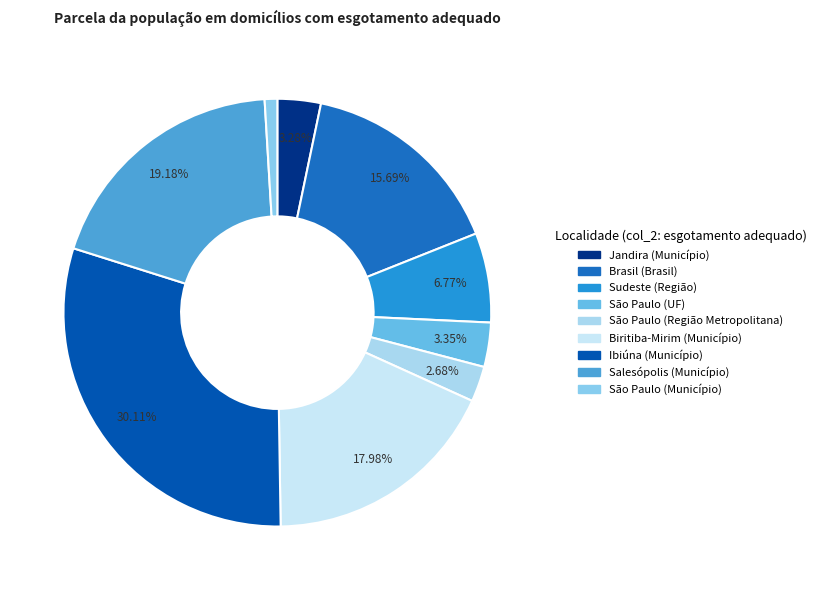

To the nearest percent, what portion does Salesópolis (Município) represent?

19%